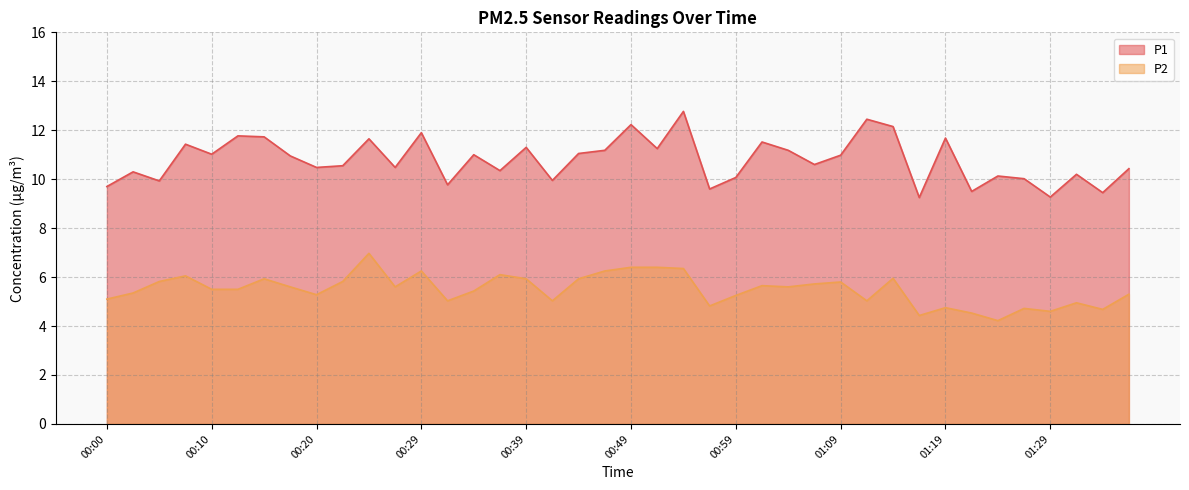

How many lines are shown in the chart?

2